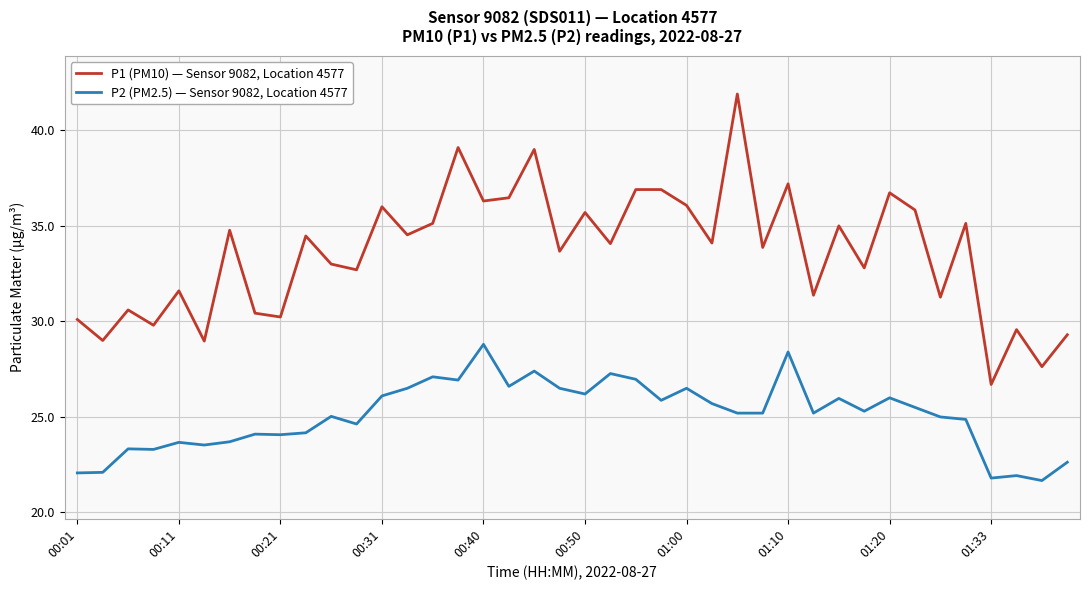

List the series in order of their overall mean, highest first.

P1 (PM10) — Sensor 9082, Location 4577, P2 (PM2.5) — Sensor 9082, Location 4577